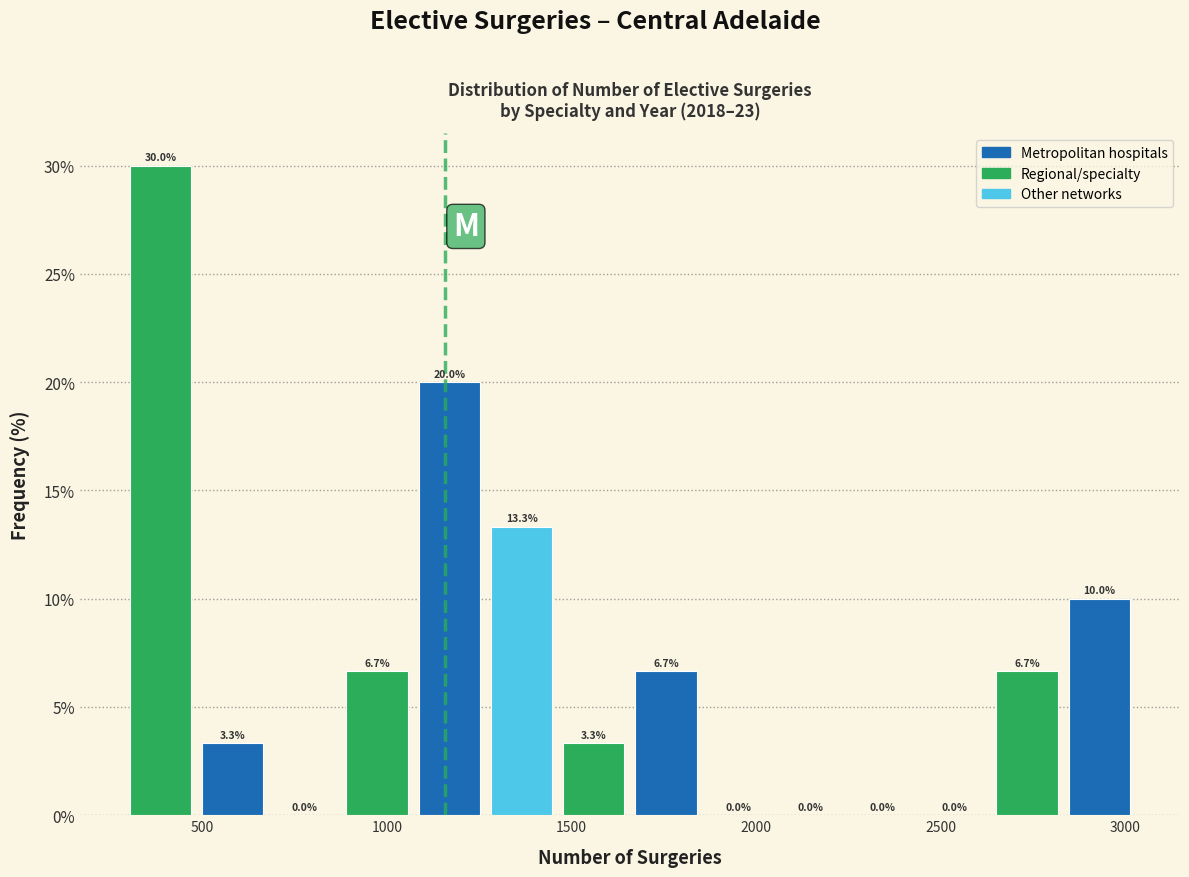

Read against the x-axis, roughly where is the centre of the tallest bar?

400